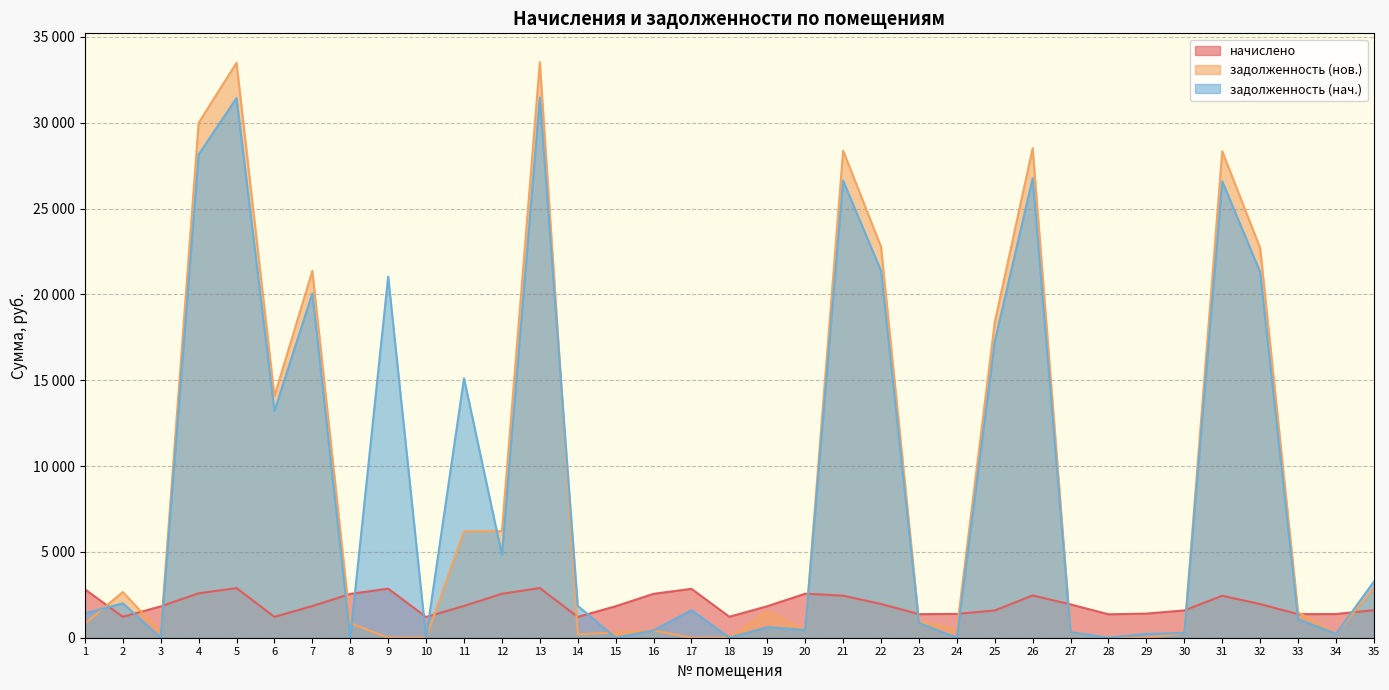

What is the difference between the задолженность (нач.) values at 33 and 34?

850.3